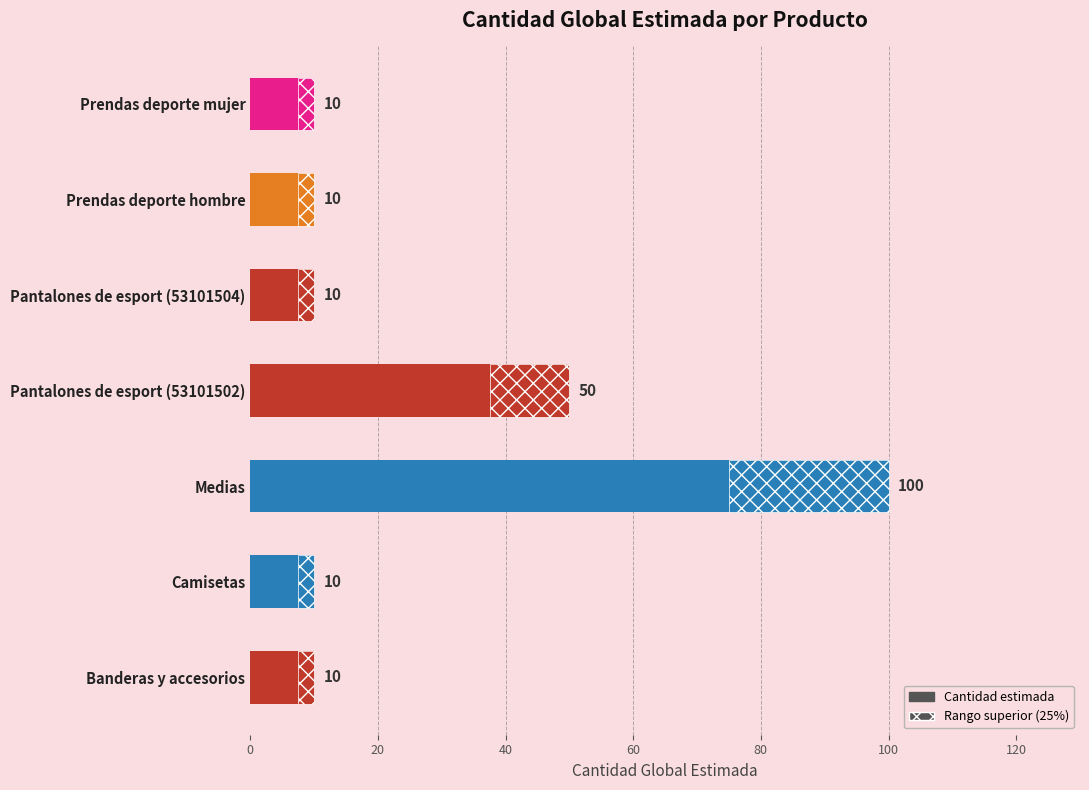

What is the value of the 5th bar from the left?

10